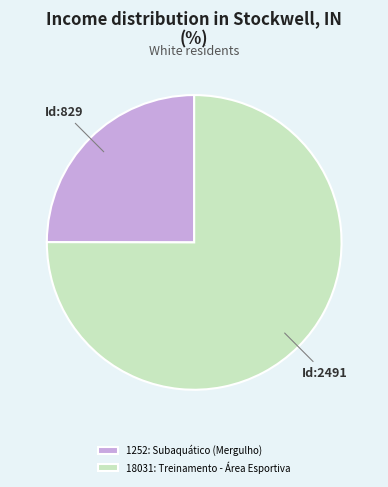

Combined, do 1252: Subaquático (Mergulho) and 18031: Treinamento - Área Esportiva account for over 50%?

Yes